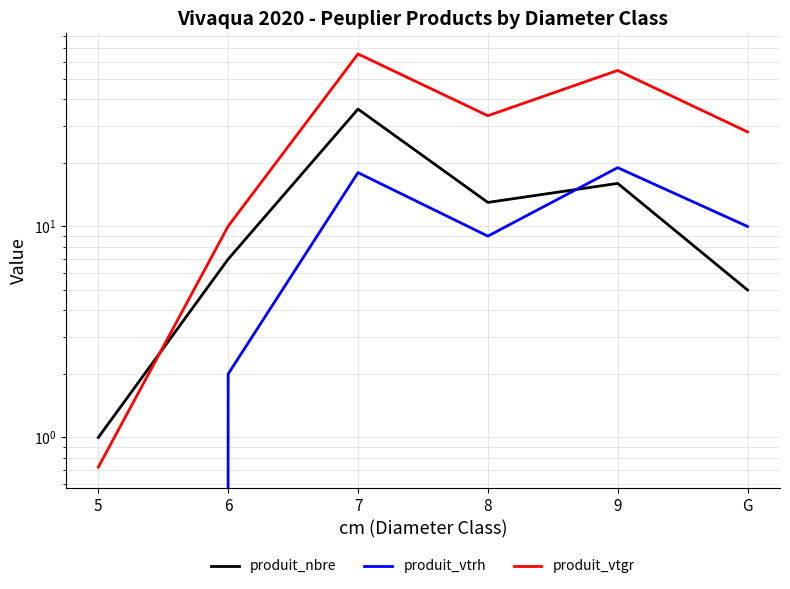

The produit_vtrh series shows 8.0 at 5. True or false?

False